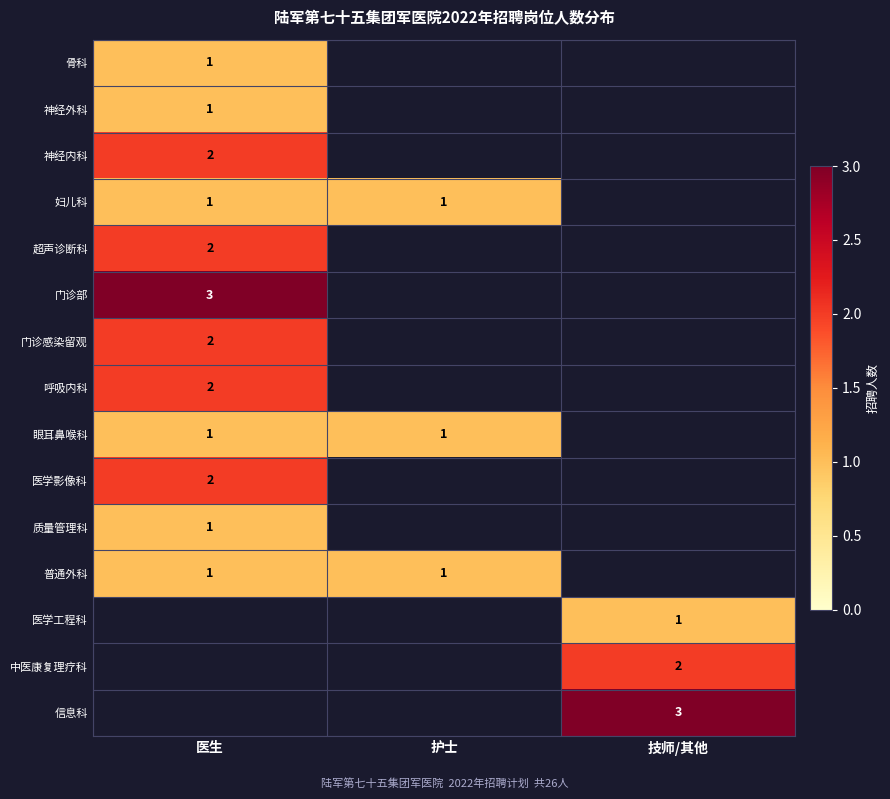

The value of 信息科 at 技师/其他 is 1. True or false?

False